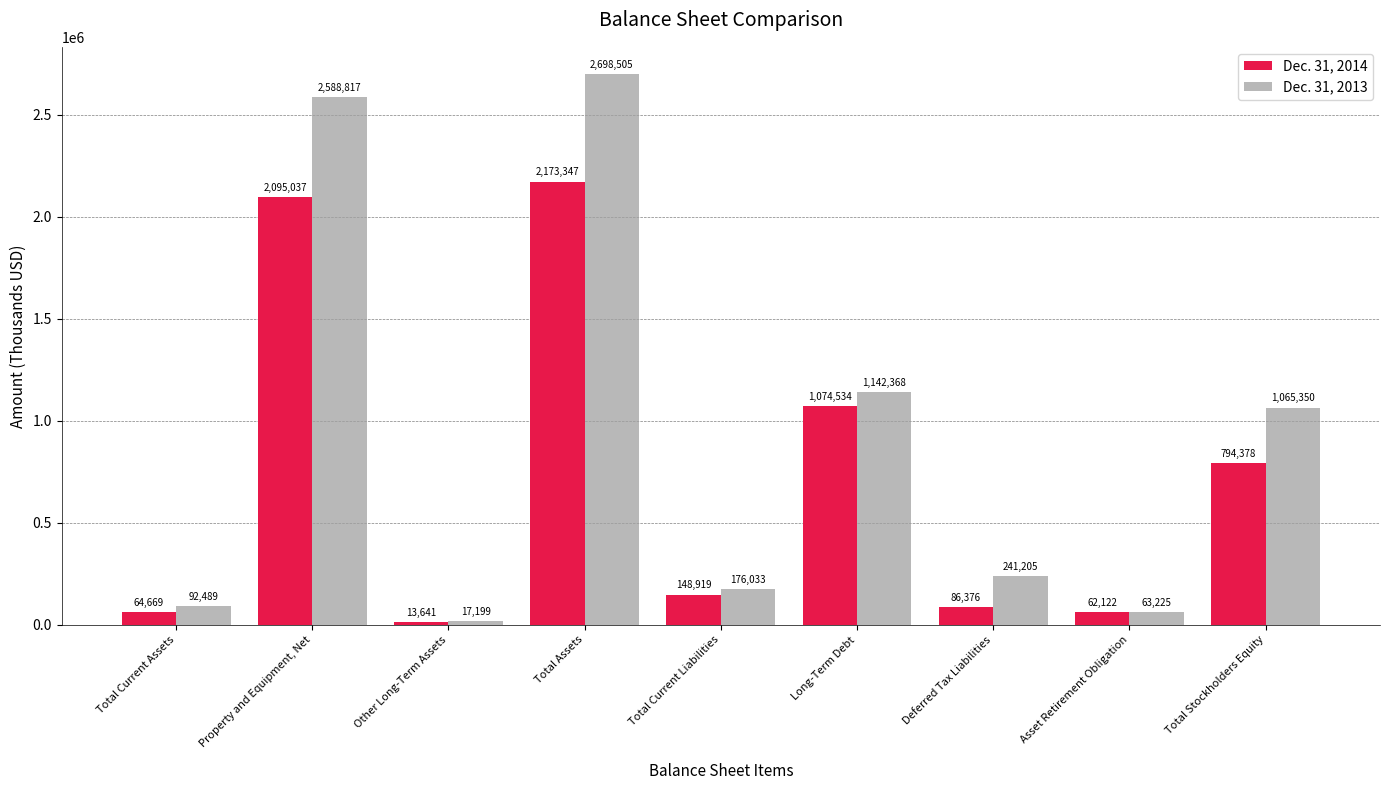

What is the difference between the highest and lowest values at Long-Term Debt?

67834